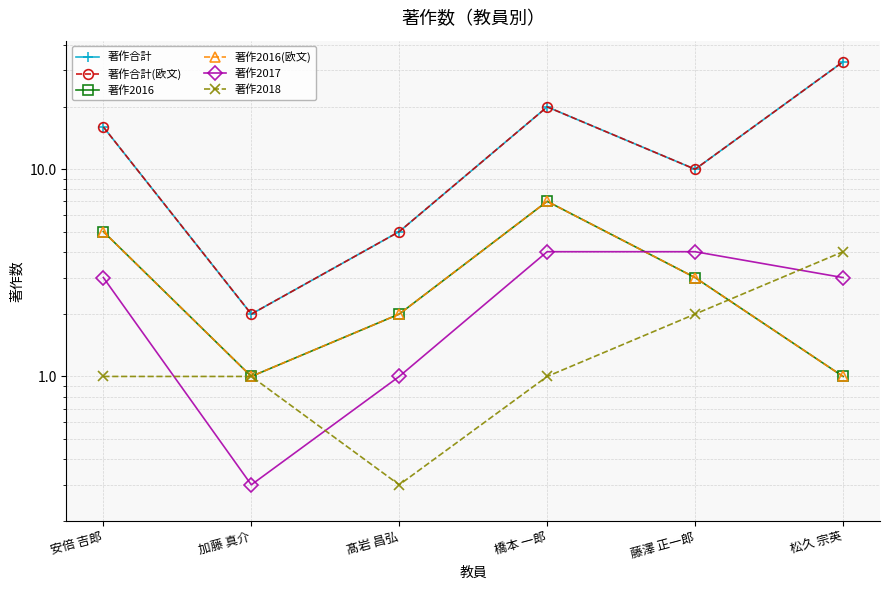

True or false: 著作2016 and 著作2017 cross at least once.

True